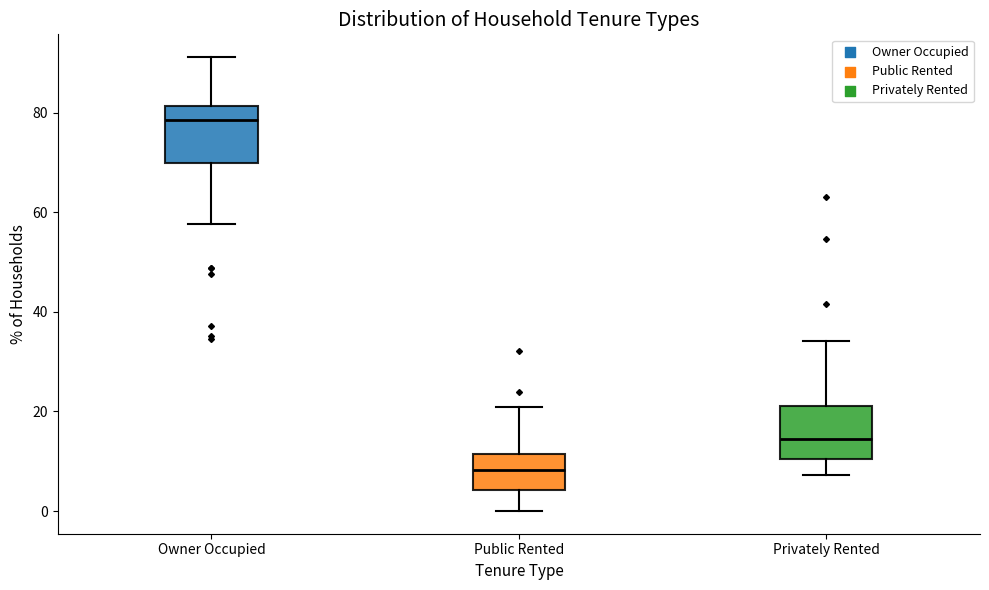

Where does the median line of the box for Owner Occupied sit on the y-axis? The values are not printed on the chart, so give them approximately, as read against the axis.

78